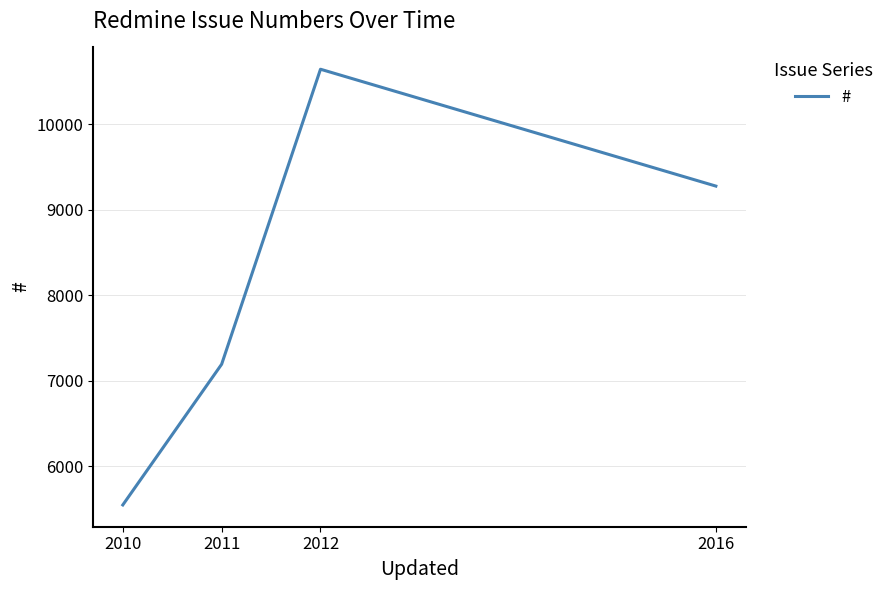

How many distinct data groups are displayed?

1